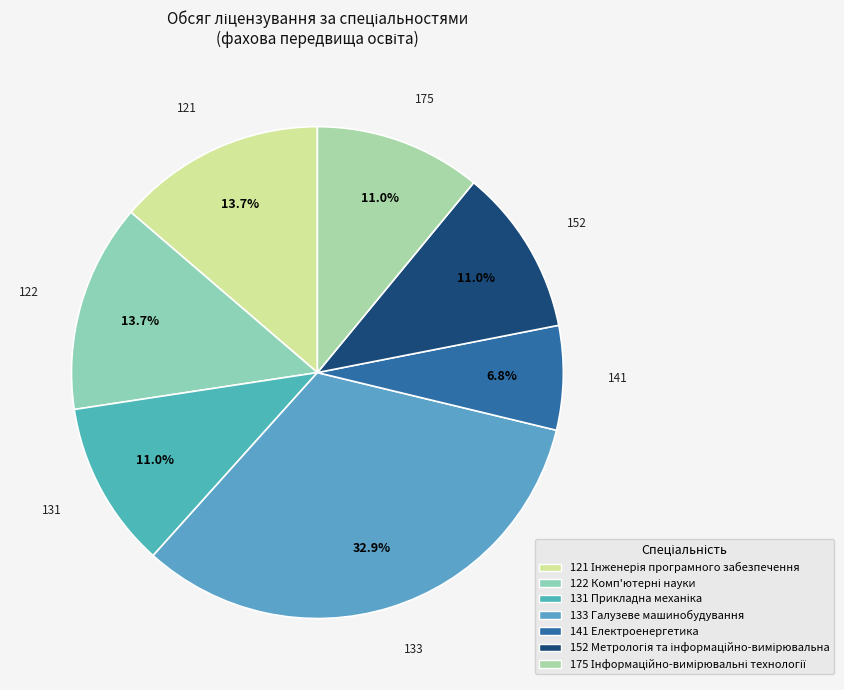

True or false: 122 Комп'ютерні науки accounts for 14% of the total.

True